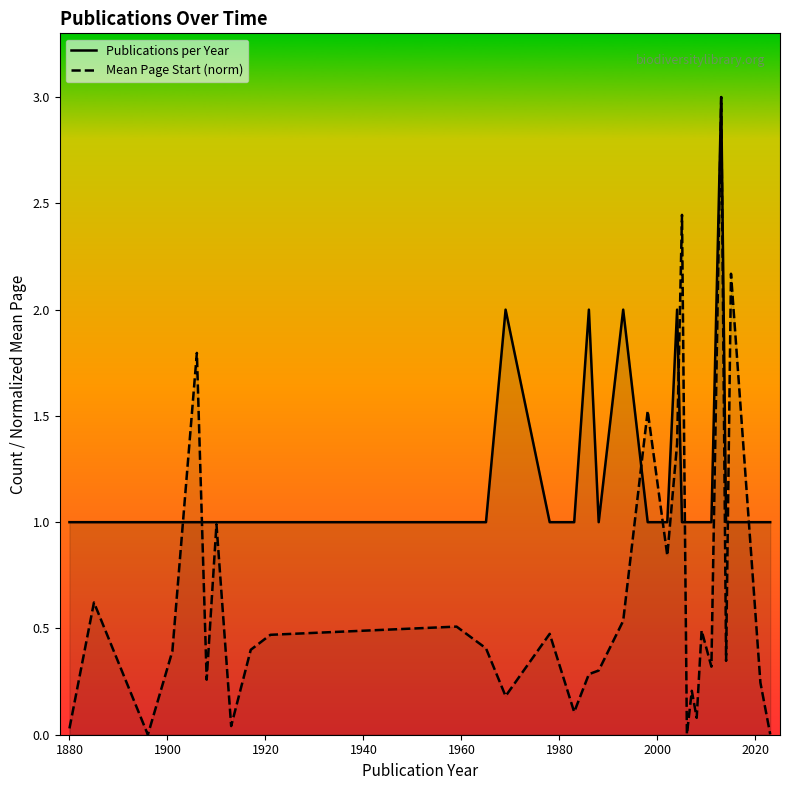

What is the sum of all Mean Page Start (norm) values?

20.8